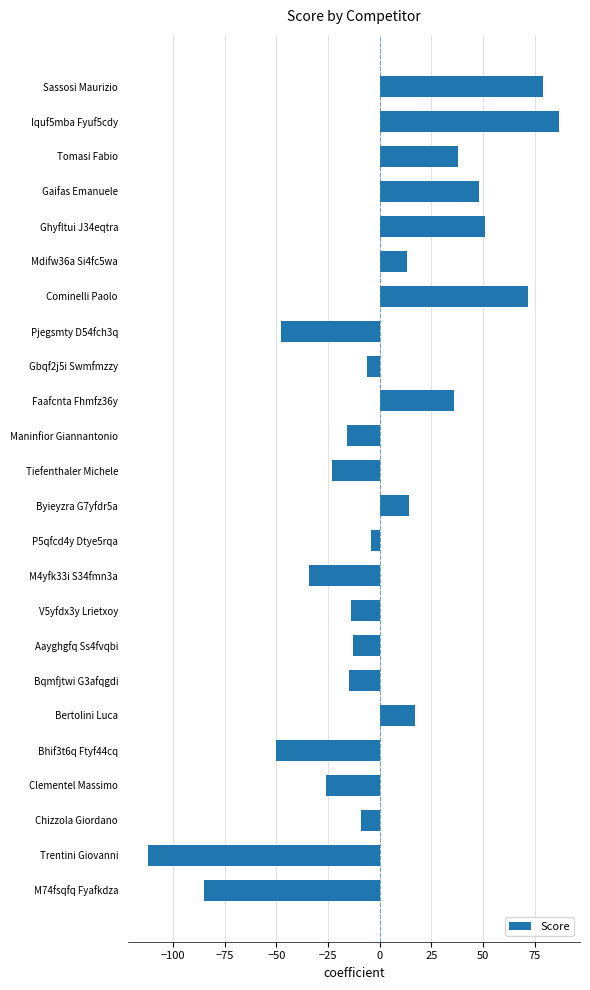

What is the difference between the second highest and minimum values?

191